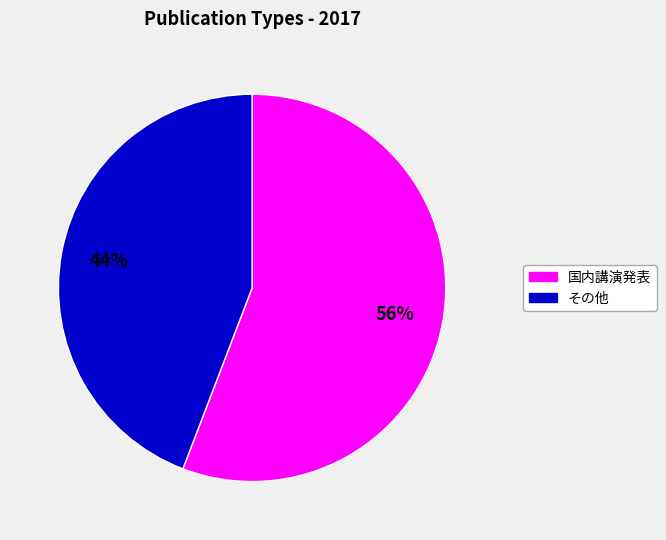

Does any single category account for the majority?

Yes